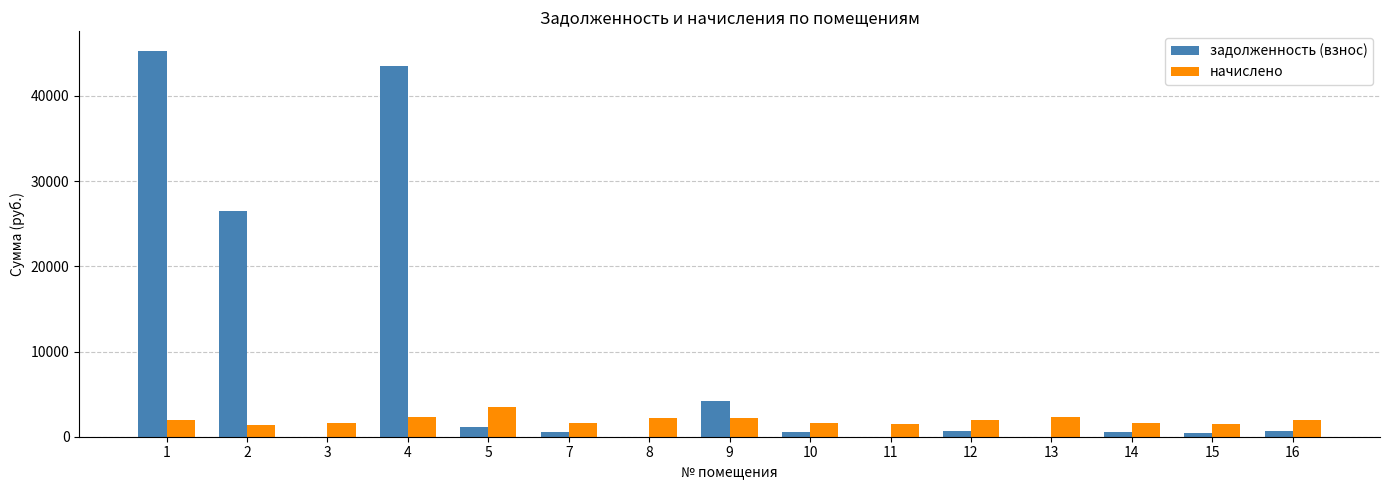

Which series changed the most between 1 and 15?

задолженность (взнос)